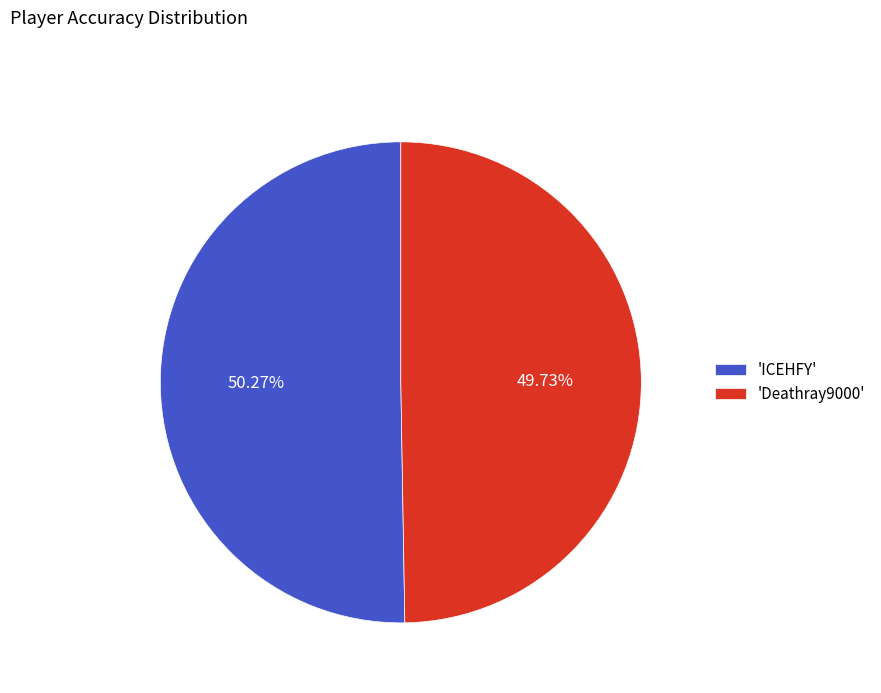

Rank the categories by value from highest to lowest.

'ICEHFY', 'Deathray9000'